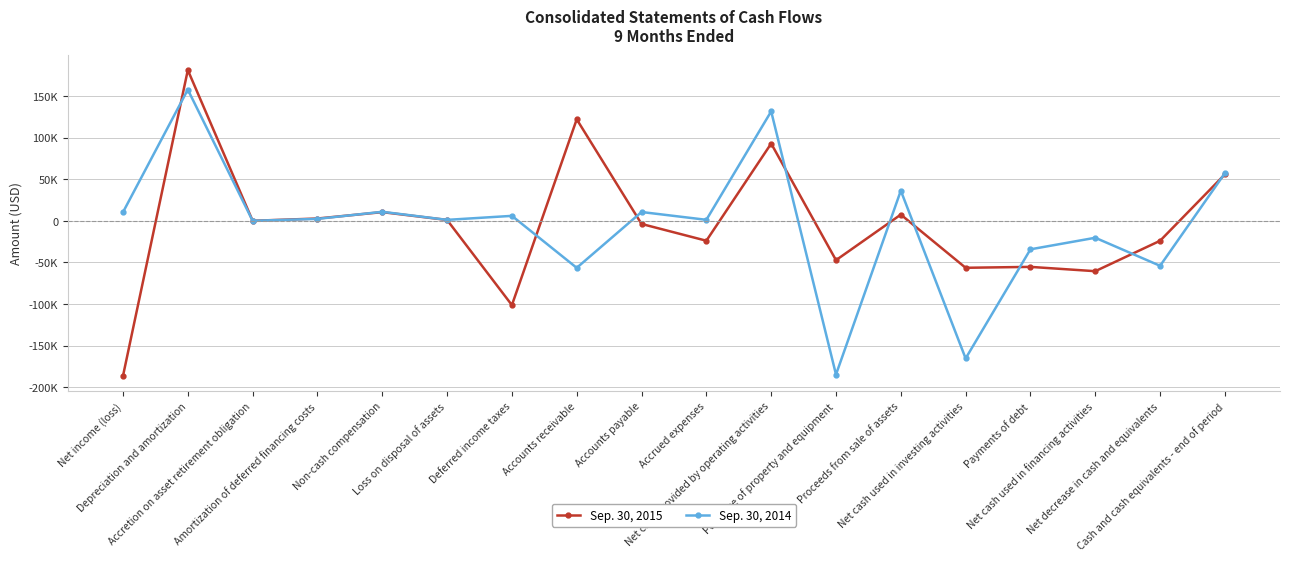

At which category does Sep. 30, 2015 reach its first local valley?

Accretion on asset retirement obligation